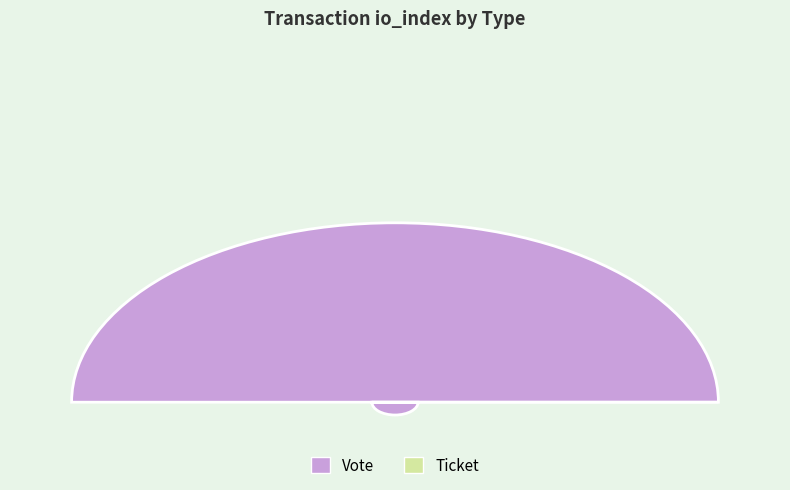

Does any single category account for the majority?

Yes